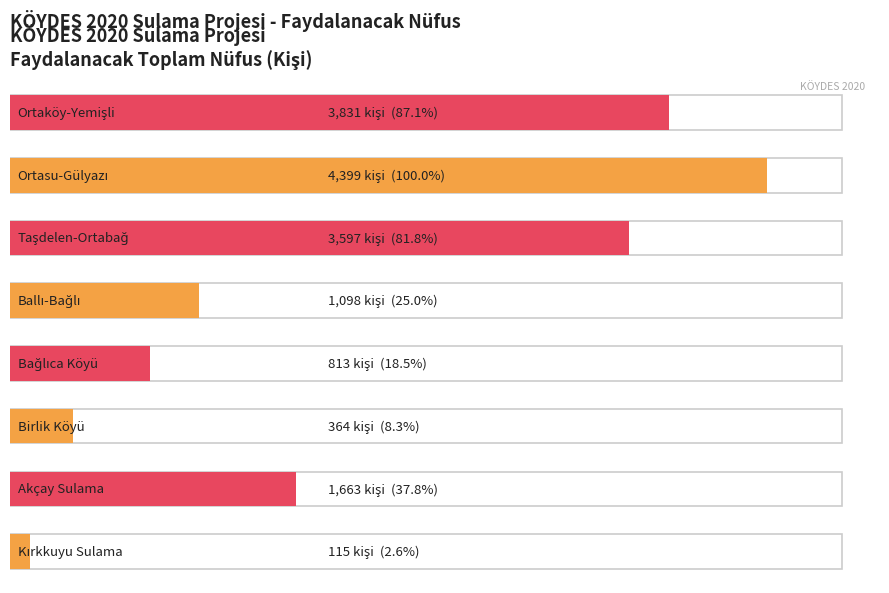

Reading right to left, transcribe all the data shown in this chart.

Ortaköy-Yemişli=3831	Ortasu-Gülyazı=4399	Taşdelen-Ortabağ=3597	Ballı-Bağlı=1098	Bağlıca Köyü=813	Birlik Köyü=364	Akçay Sulama=1663	Kırkkuyu Sulama=115